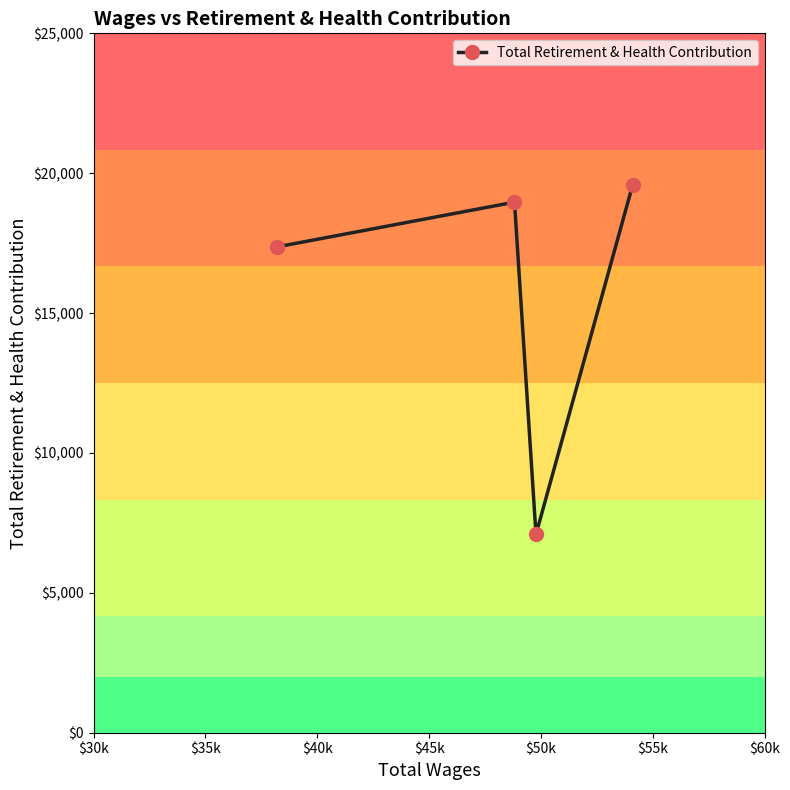

What is the smallest value displayed?

7091